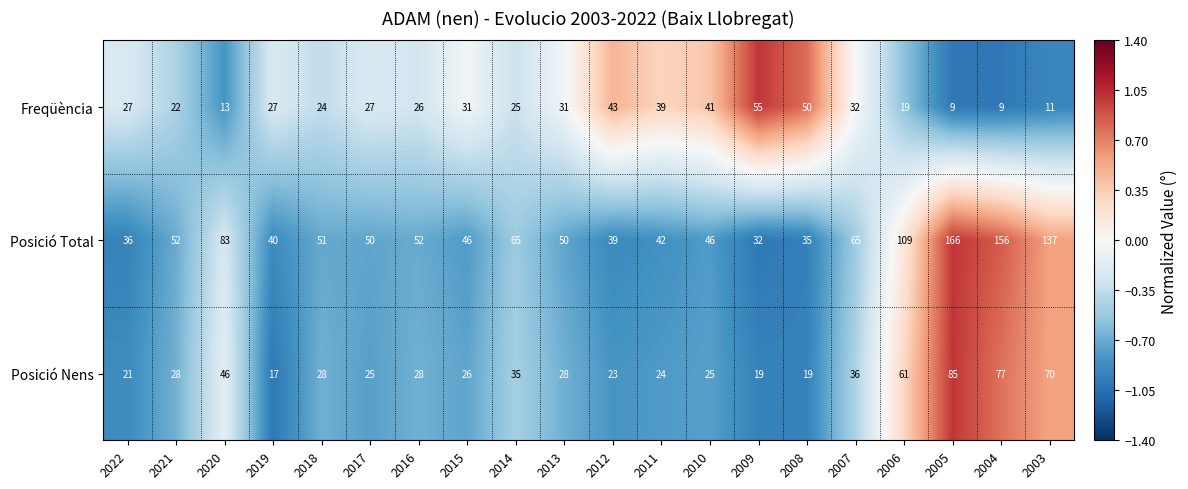

What is the maximum value for Posició Total?

166